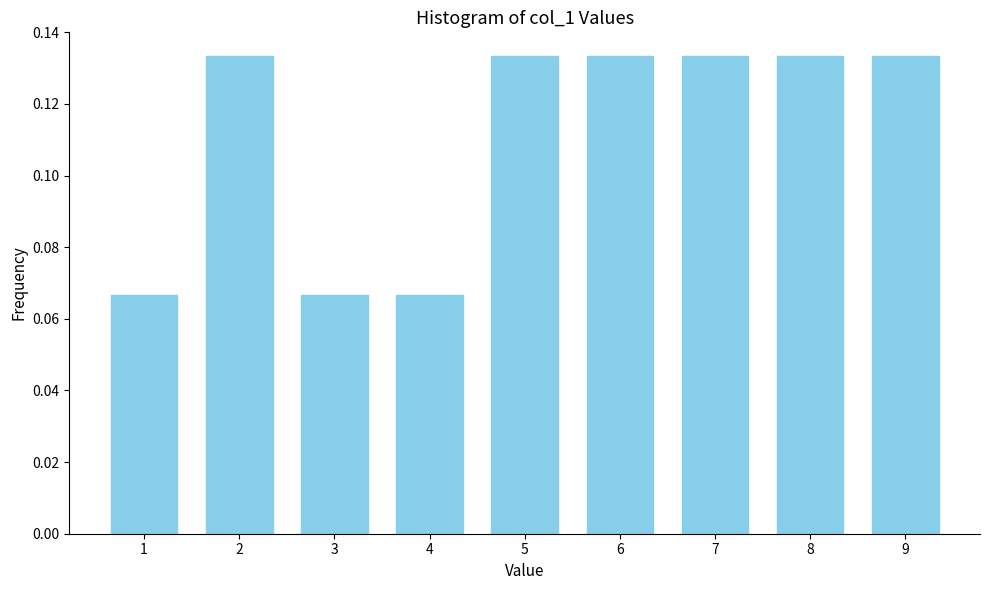

Which has a higher value, 8 or 1?

8